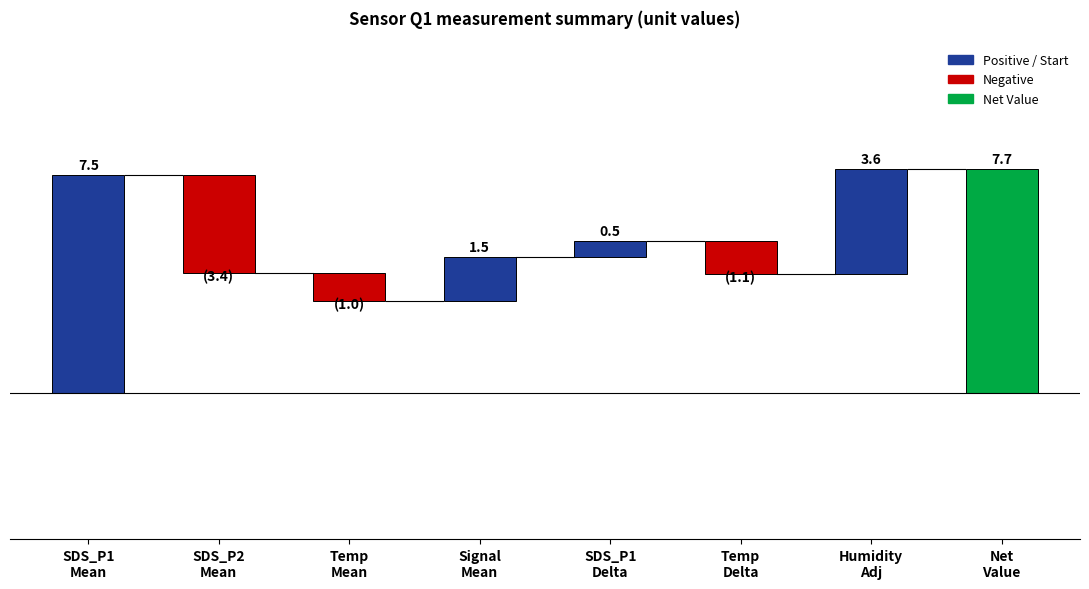

How many negative values are there?

3